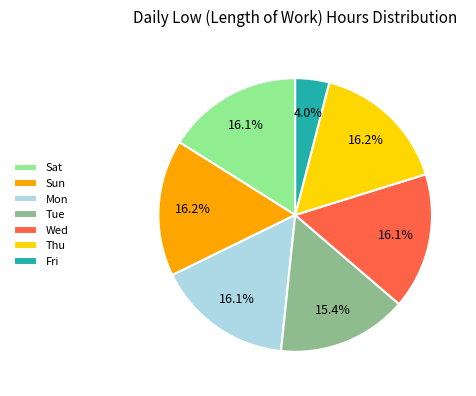

What is the total percentage of Wed and Sat?

32.2%